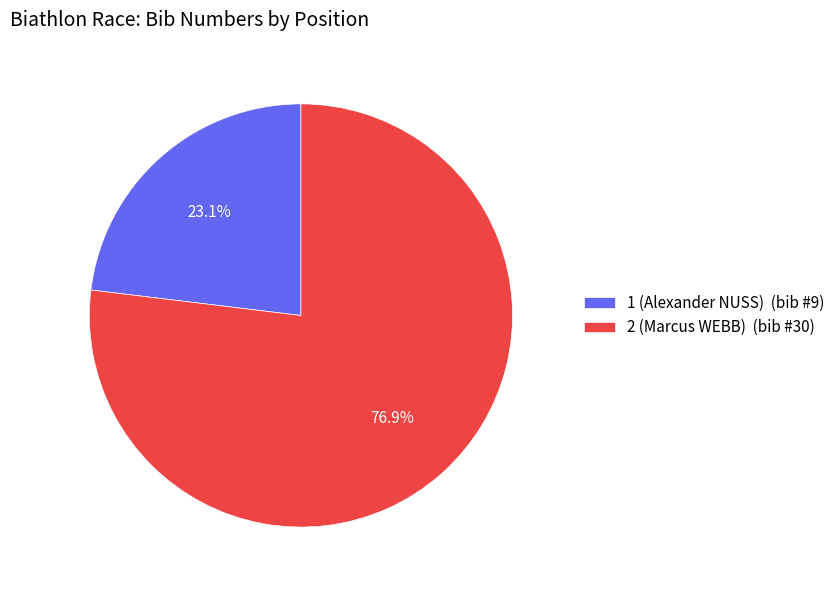

What percentage is NOT represented by 1 (Alexander NUSS)?

76.9%